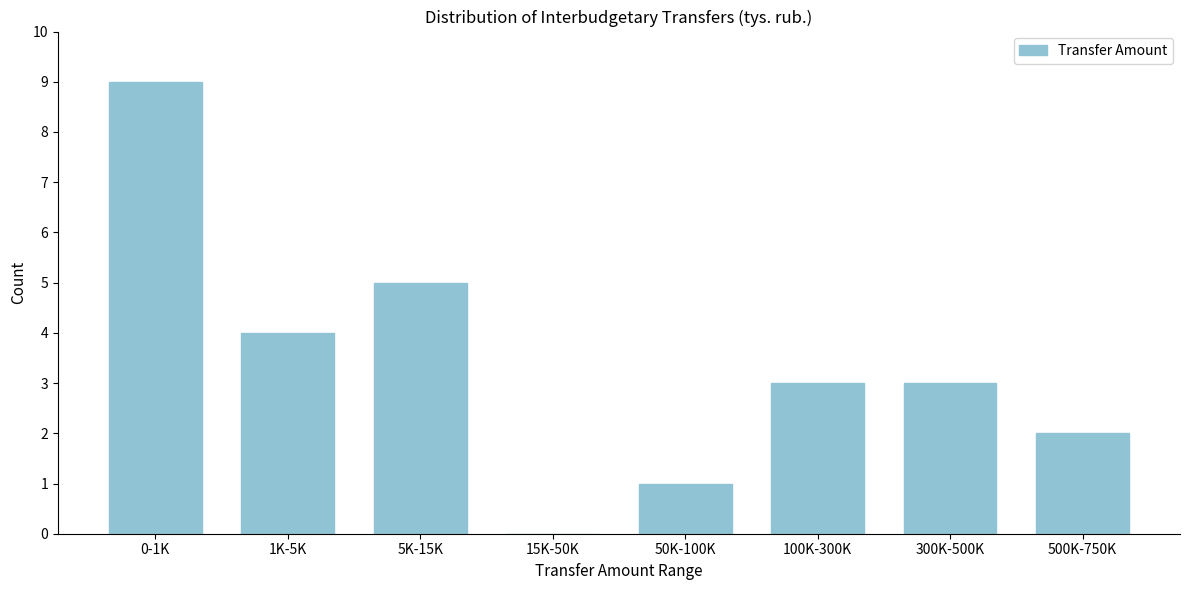

Reading left to right, list all the values displayed in this chart.

0-1K=9	1K-5K=4	5K-15K=5	15K-50K=0	50K-100K=1	100K-300K=3	300K-500K=3	500K-750K=2